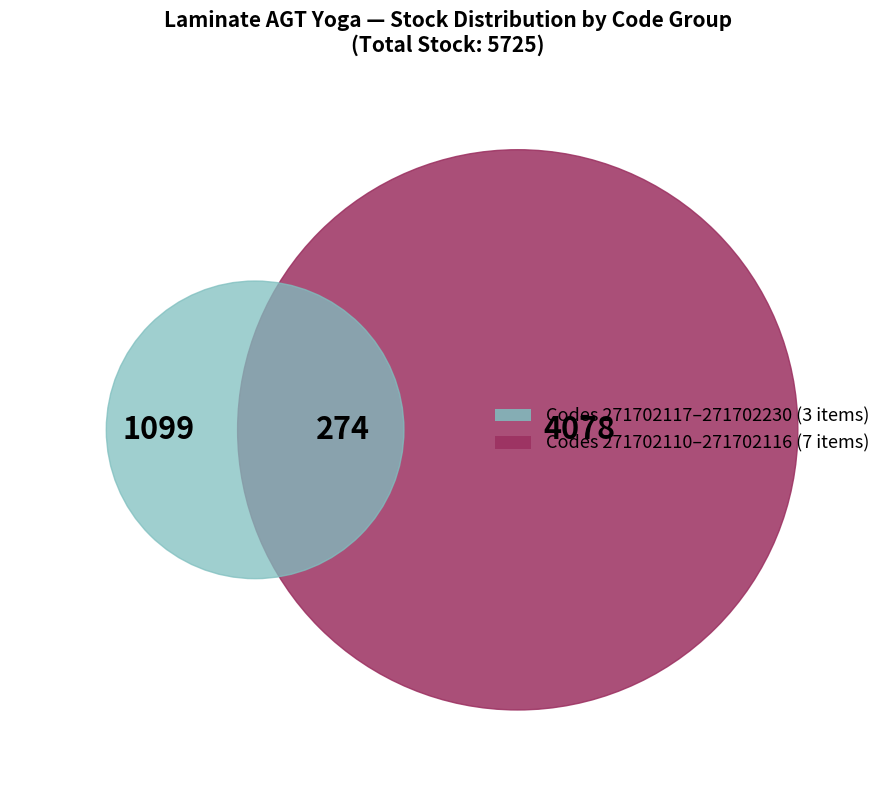

Is it true that 271702116 is 16% of the pie?

True